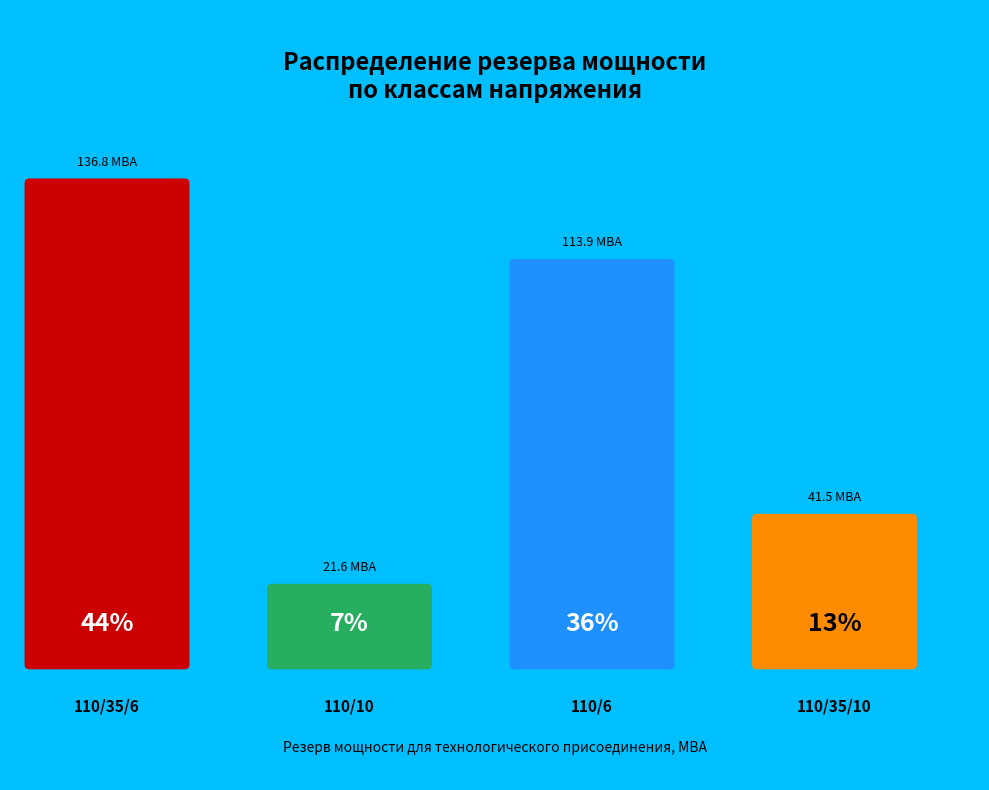

True or false: 110/10 accounts for 4% of the total.

False